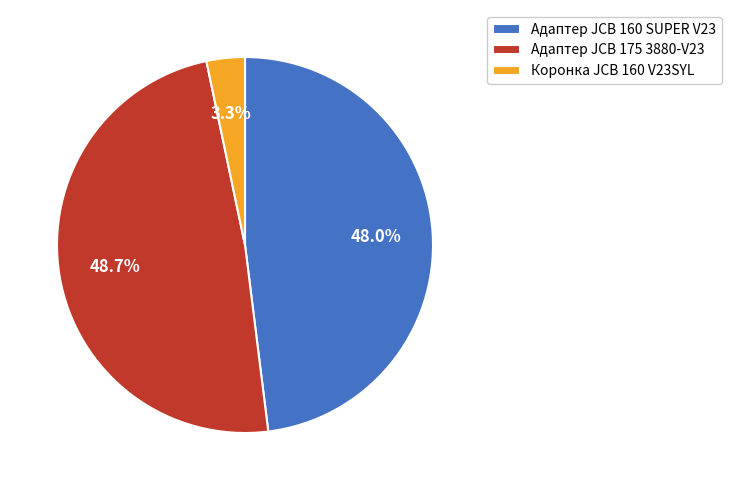

Combined, what portion of the pie is Адаптер JCB 160 SUPER V23 and Коронка JCB 160 V23SYL?

51.3%